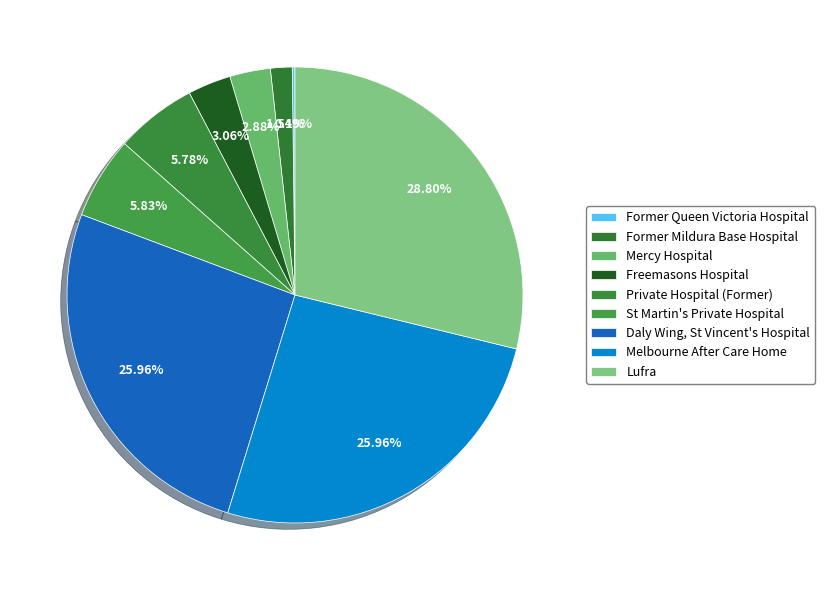

Is it true that Former Mildura Base Hospital is 1% of the pie?

False